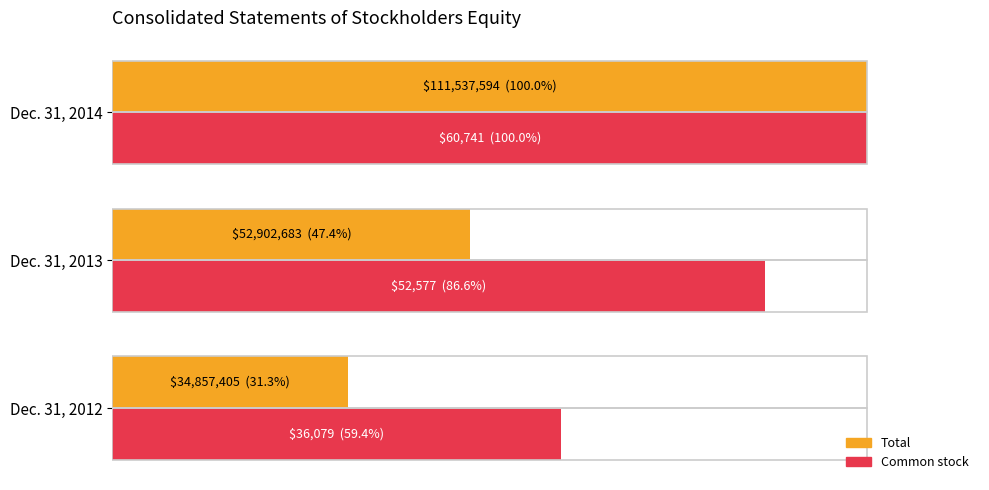

What are all the series names shown in the legend?

Total, Common stock